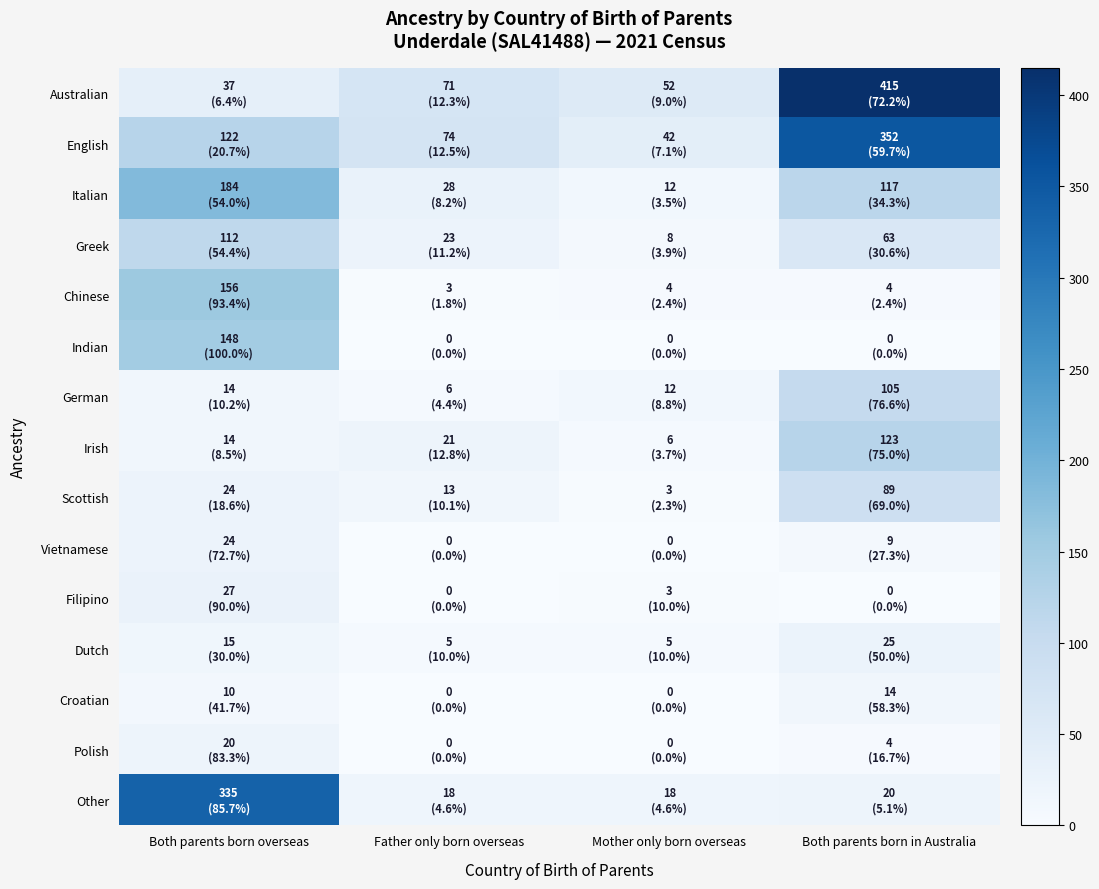

At which category does the chart reach its minimum across all series?

Father only born overseas